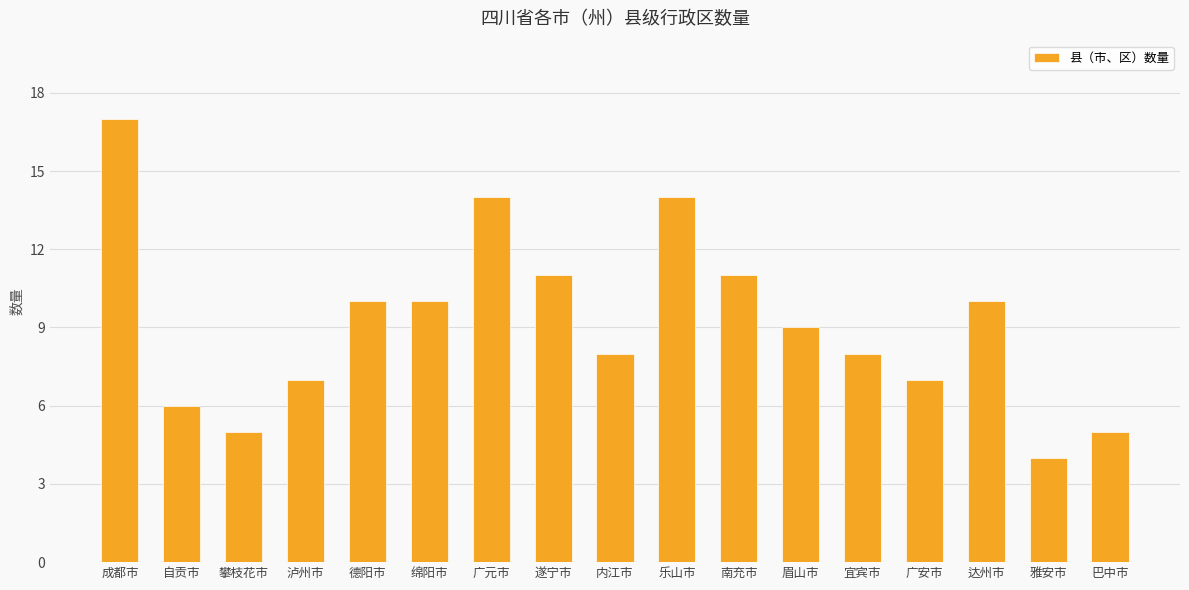

Reading left to right, transcribe all the data shown in this chart.

成都市=17	自贡市=6	攀枝花市=5	泸州市=7	德阳市=10	绵阳市=10	广元市=14	遂宁市=11	内江市=8	乐山市=14	南充市=11	眉山市=9	宜宾市=8	广安市=7	达州市=10	雅安市=4	巴中市=5